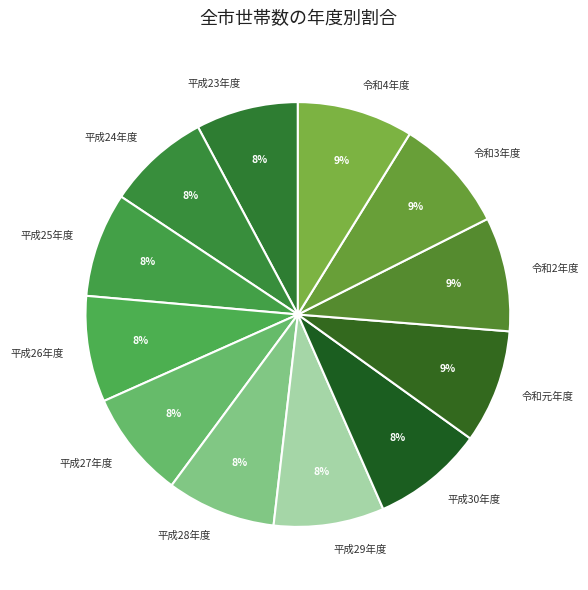

The 平成25年度 slice represents 22% of the pie. True or false?

False